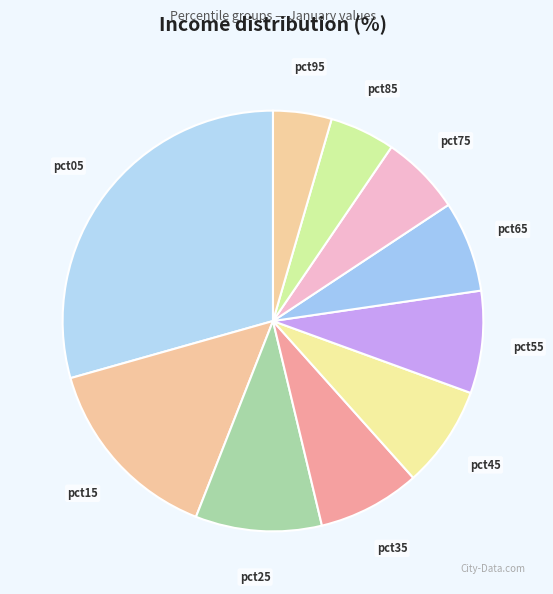

Approximately how many times larger is the value at pct95 compared to pct45?

0.6